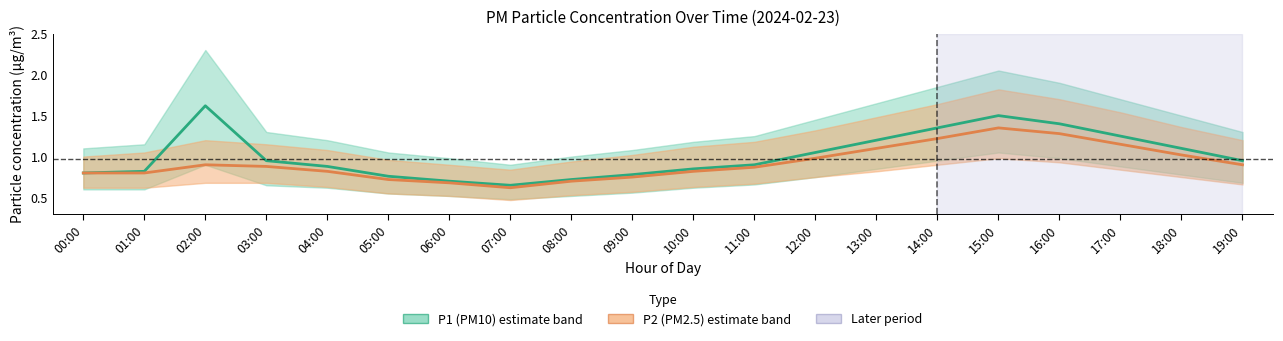

What is the average value of the P2_upper series?

1.2